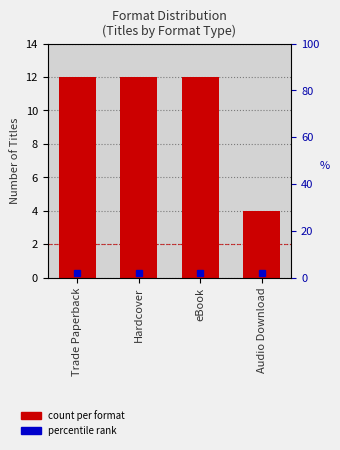

Rank the categories by value from lowest to highest.

Audio Download, Trade Paperback, Hardcover, eBook